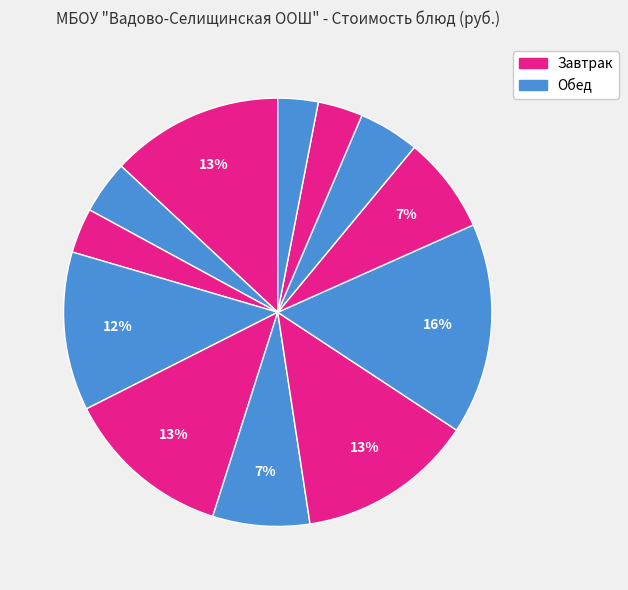

How many slices are in this pie chart?

12